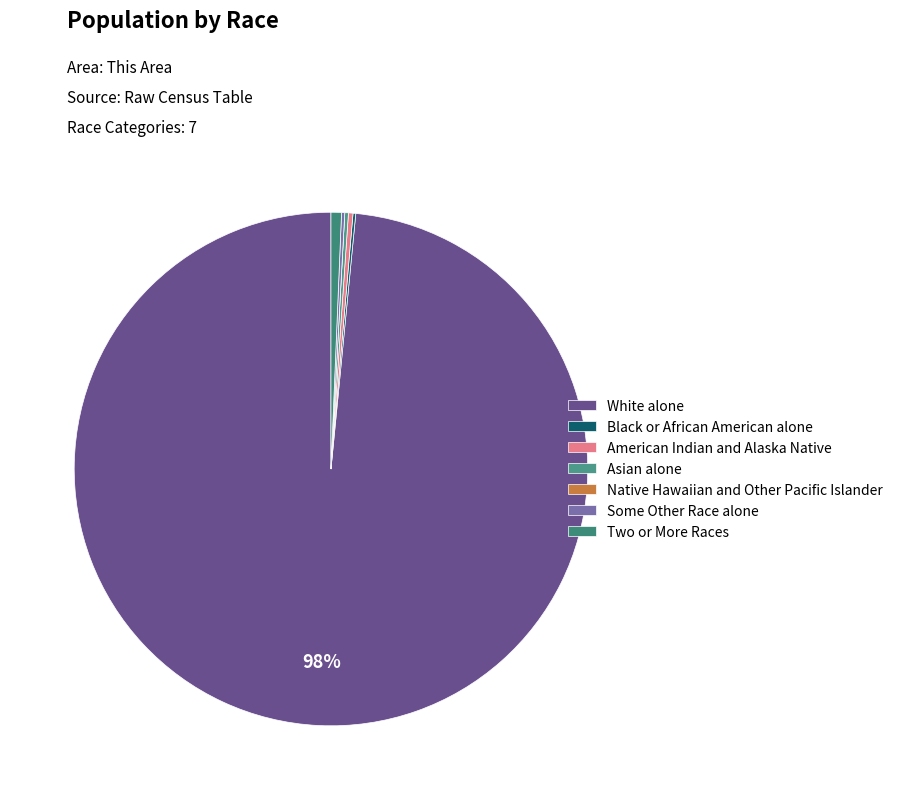

Approximately how many times larger is the value at American Indian and Alaska Native compared to Two or More Races?

0.4